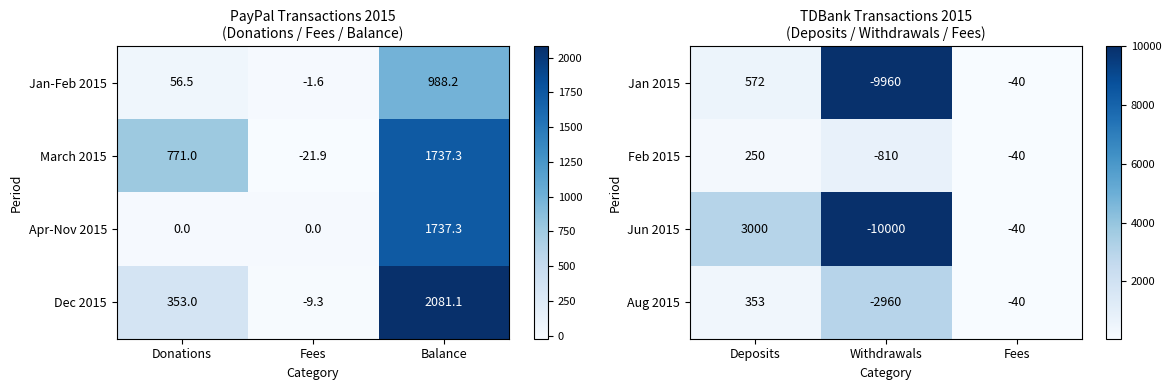

At which label does Aug 2015 reach its minimum?

Withdrawals